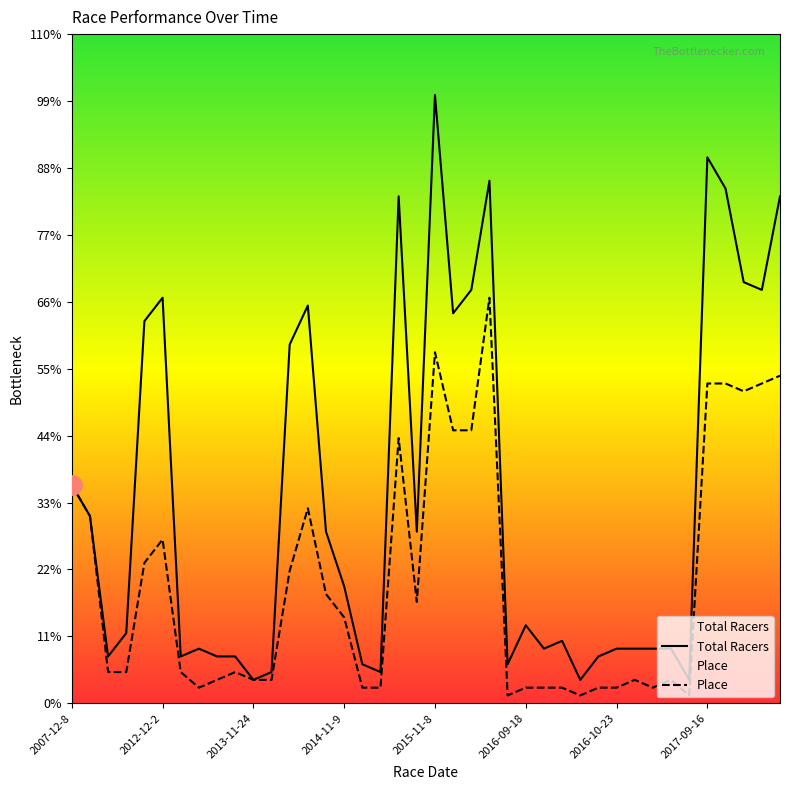

Is it true that Total Racers equals 108 at 39?

False